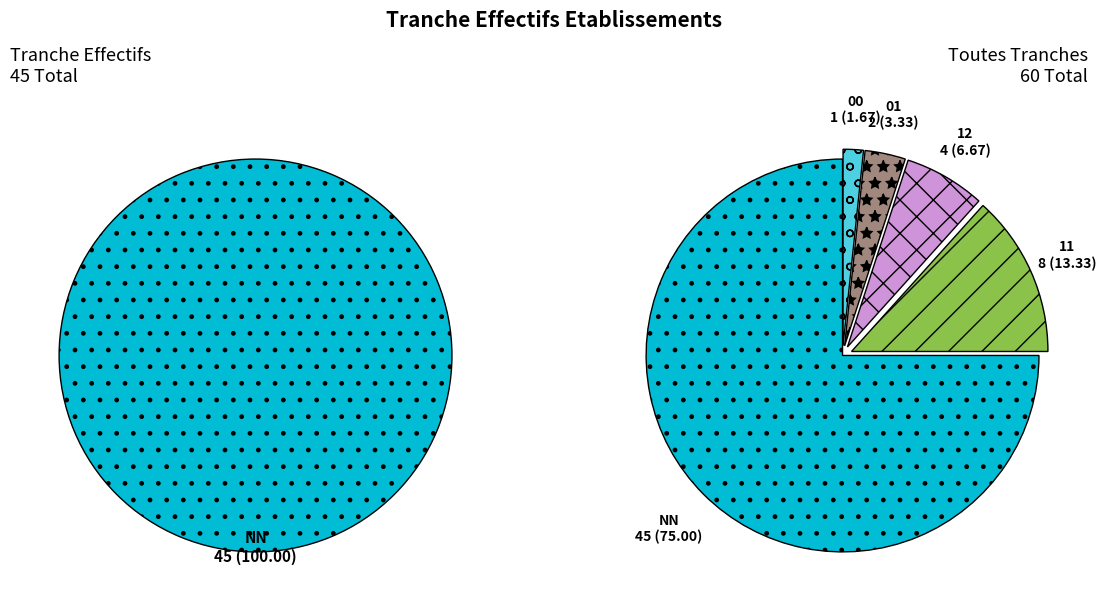

To the nearest percent, what is the average slice percentage?

20%